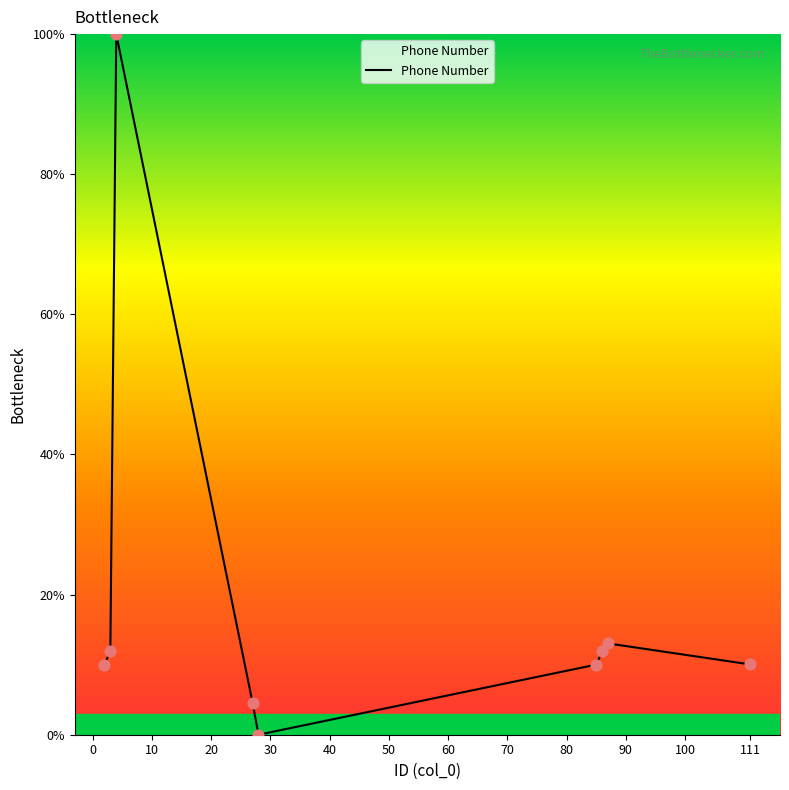

What is the difference between the maximum and minimum values?

100.0